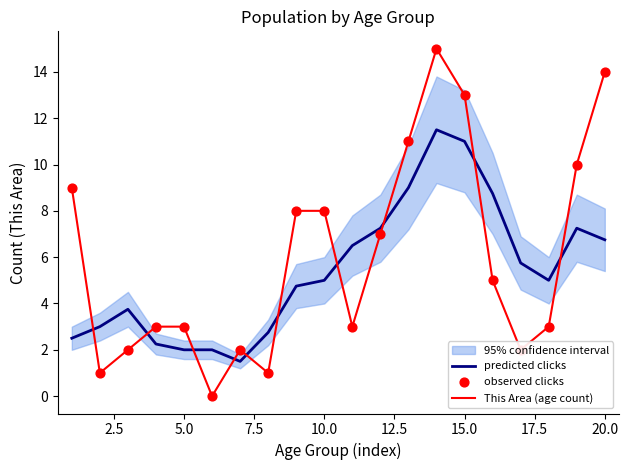

How many times do This Area (age count) and predicted clicks cross each other?

10